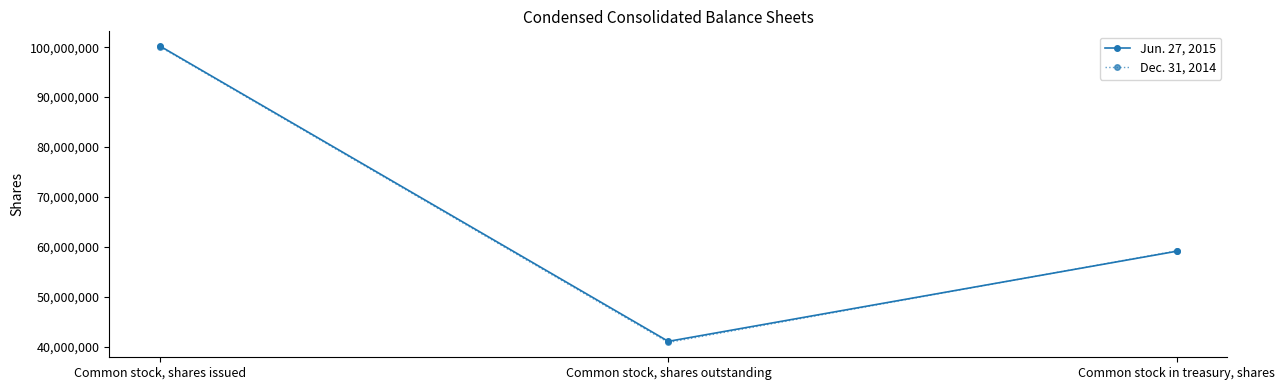

What is the greatest value displayed?

100199385